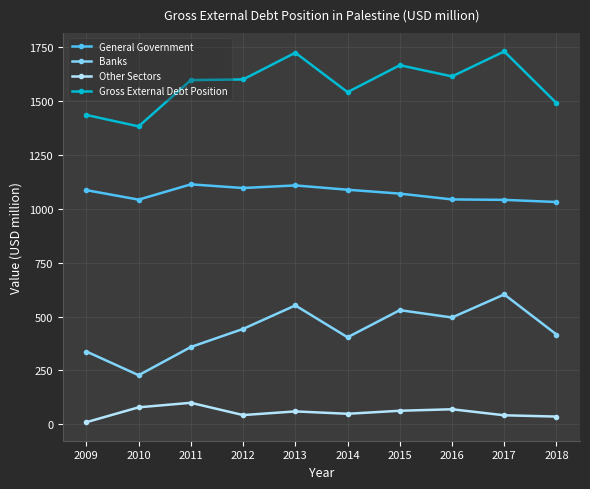

Rank the series by their maximum value, from highest to lowest.

Gross External Debt Position, General Government, Banks, Other Sectors